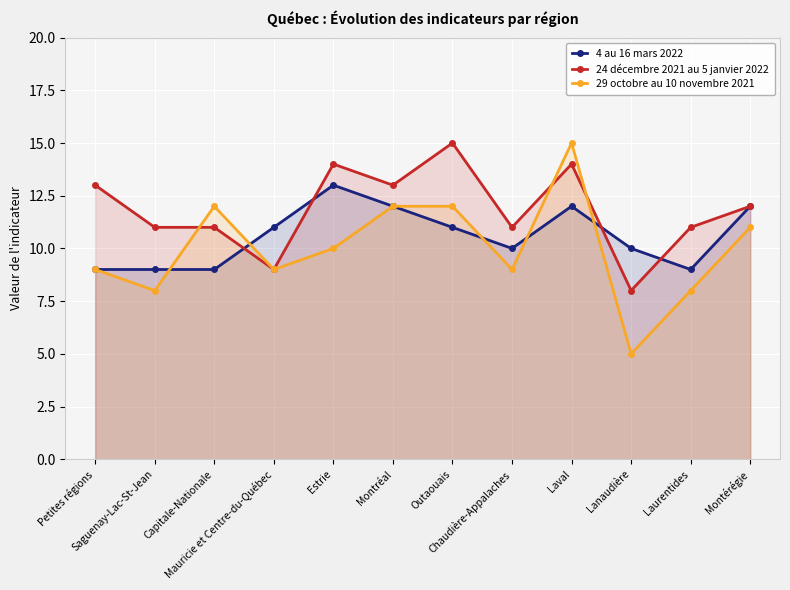

Is it true that 4 au 16 mars 2022 equals 12 at Montréal?

True